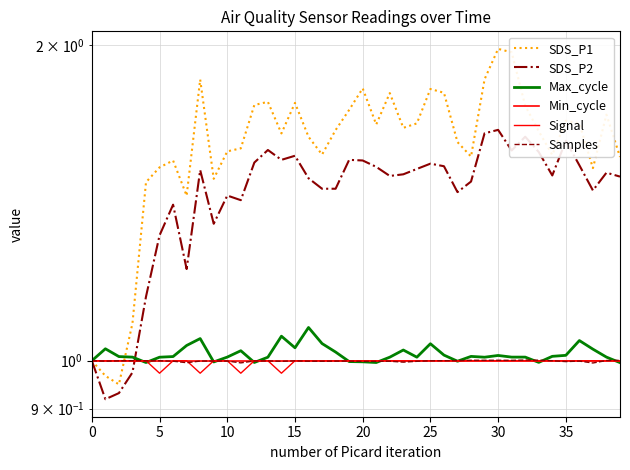

How many lines are shown in the chart?

6